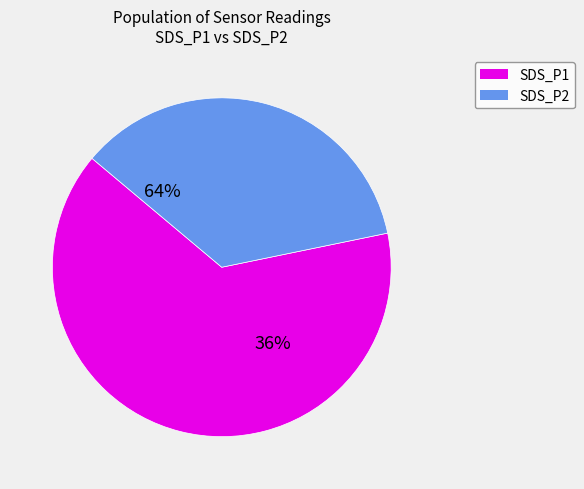

What portion of the pie excludes 35?

97.5%